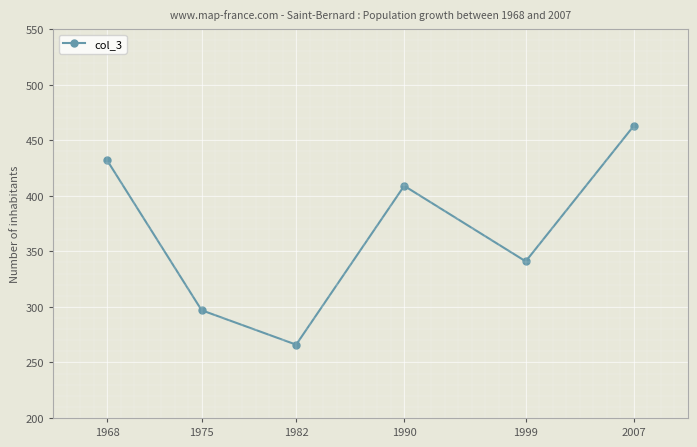

What is the average value?

368